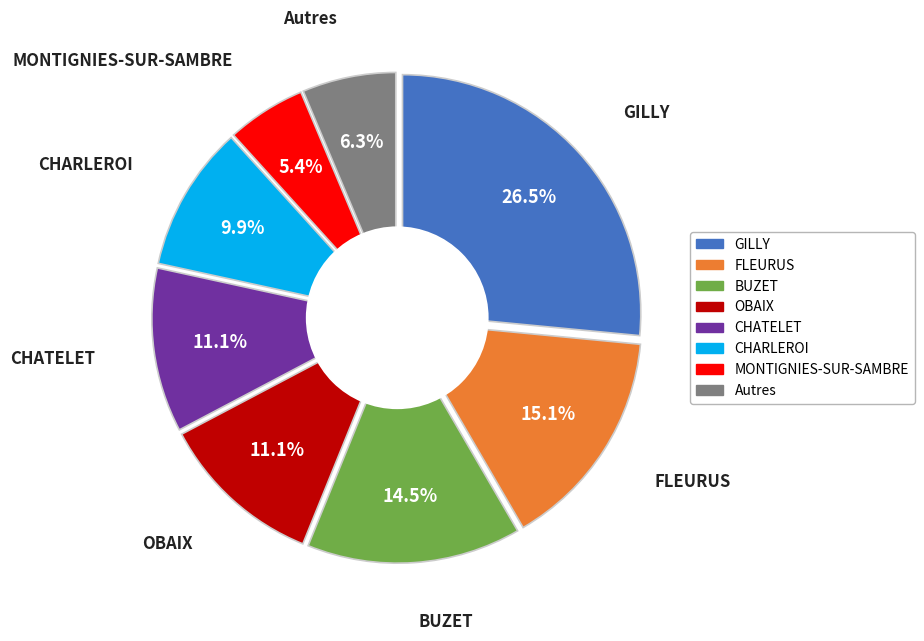

Between SOUVRET and BUZET, which is larger?

BUZET